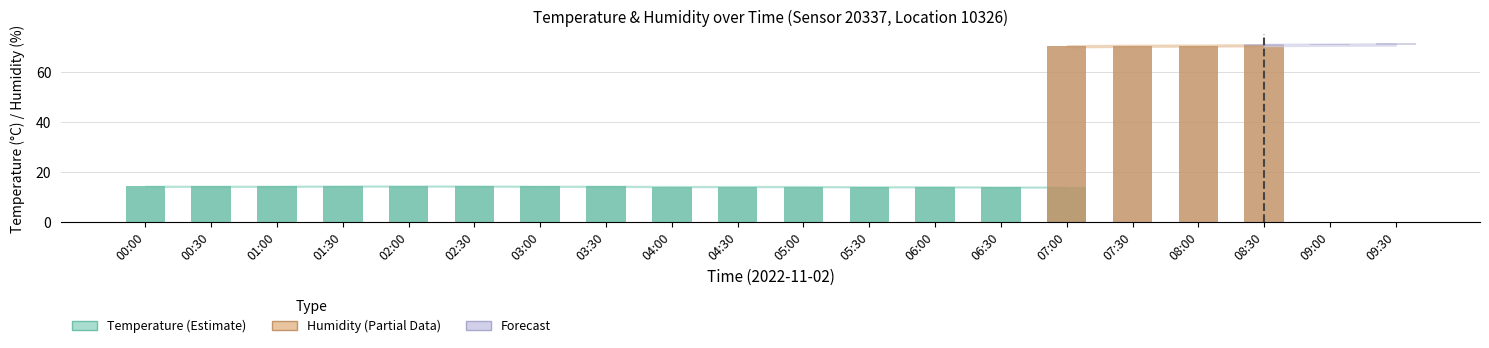

Rank the categories by temp_lower value from lowest to highest.

07:30, 08:00, 06:30, 07:00, 08:30, 05:30, 06:00, 09:00, 04:00, 04:30, 05:00, 09:30, 00:00, 00:30, 01:00, 03:00, 03:30, 01:30, 02:00, 02:30